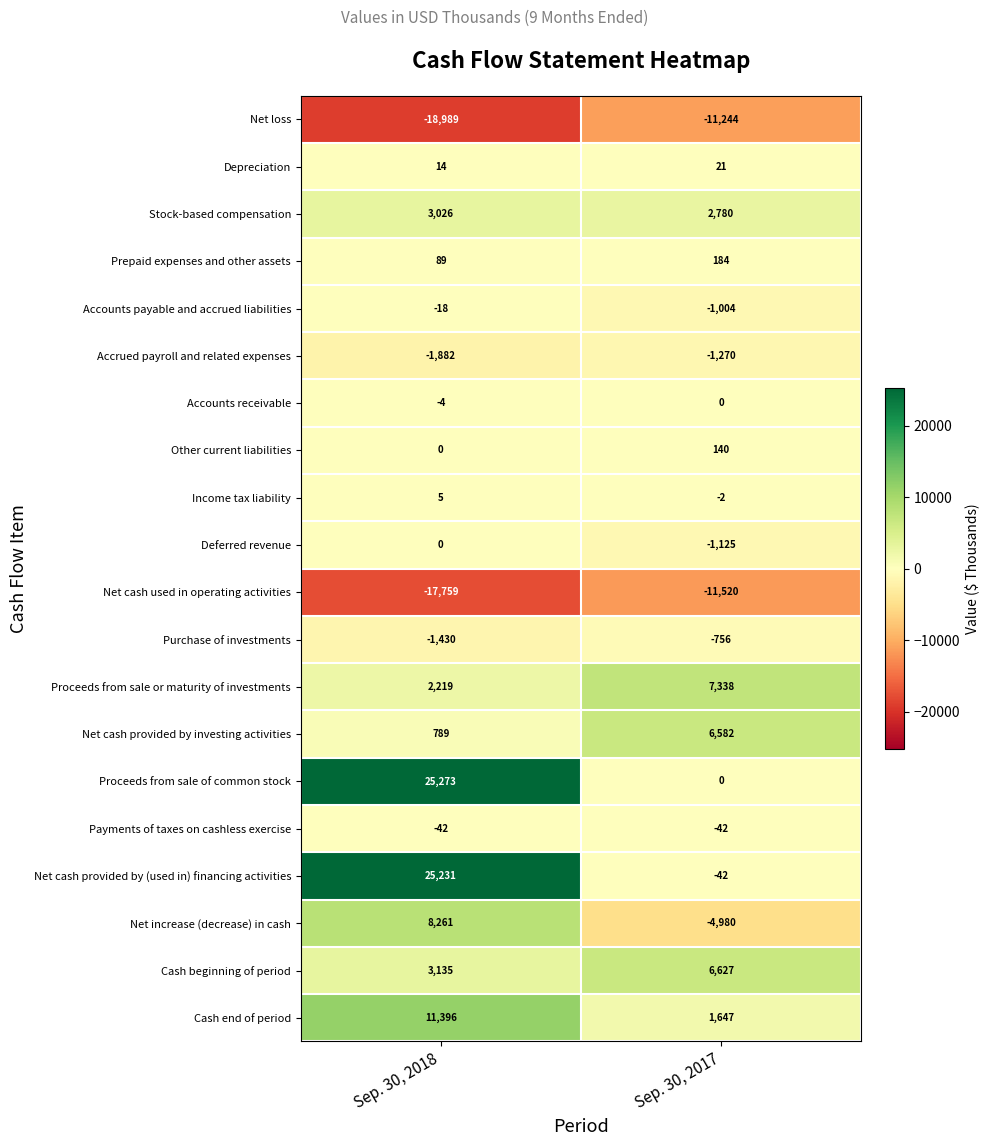

What is the total value across all series at Sep. 30, 2018?

39314